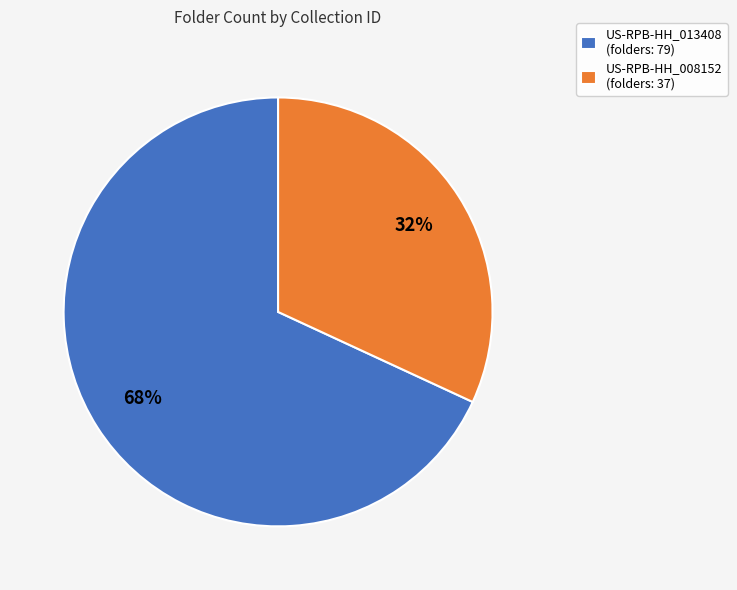

How many segments does this pie chart have?

2